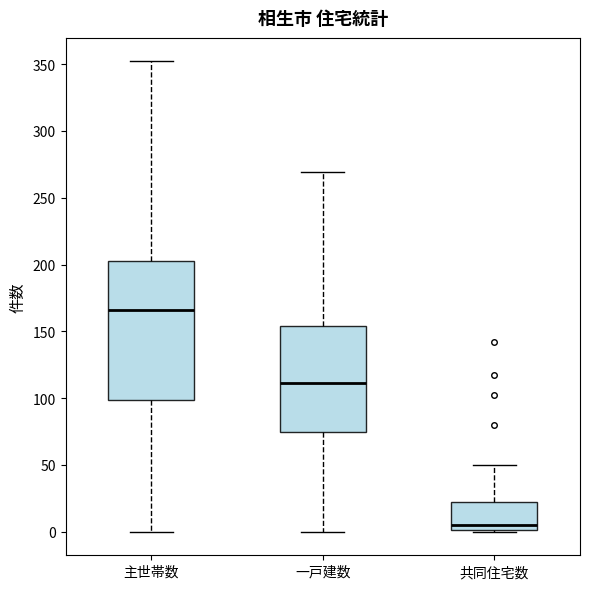

Where does the upper whisker of the box for 主世帯数 end on the y-axis? The values are not printed on the chart, so give them approximately, as read against the axis.

350